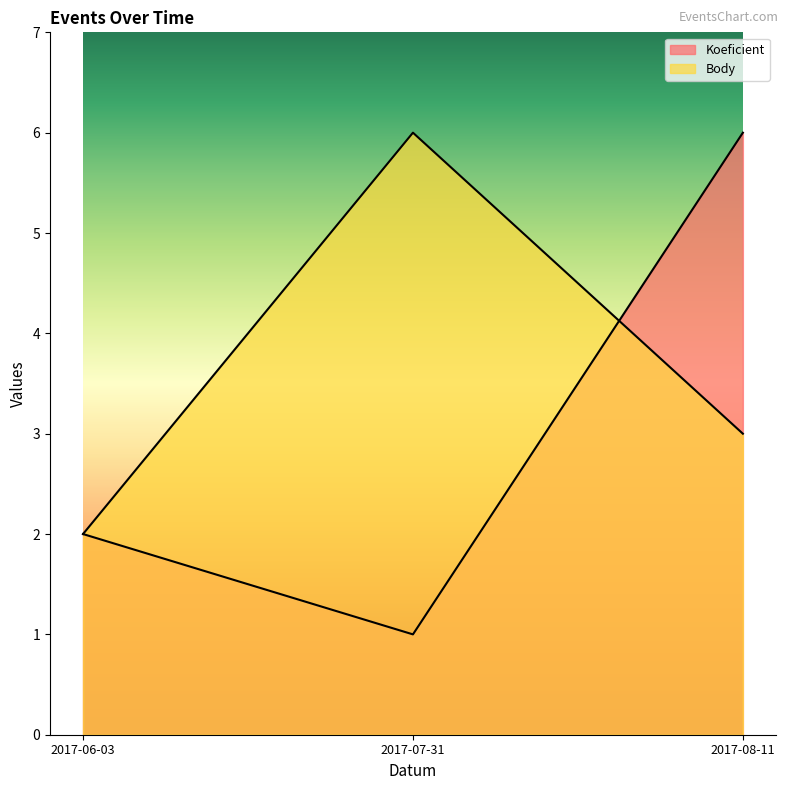

What is the average value of the Koeficient series?

3